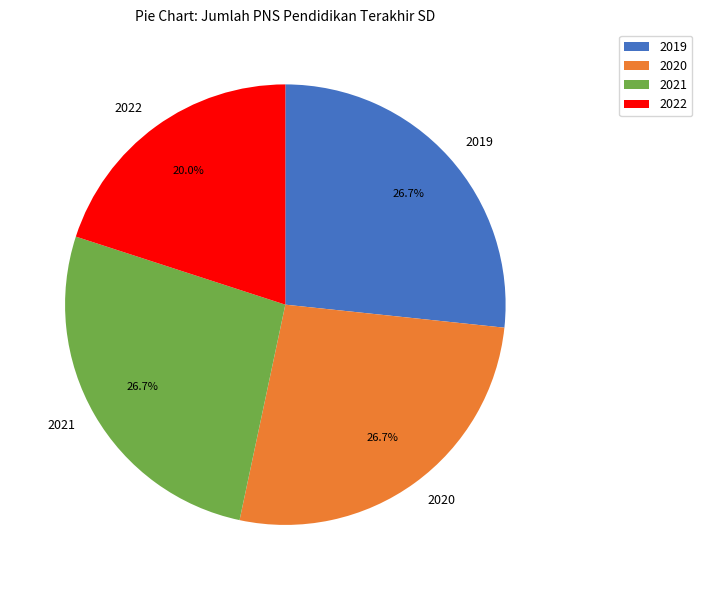

The 2020 slice represents 34% of the pie. True or false?

False